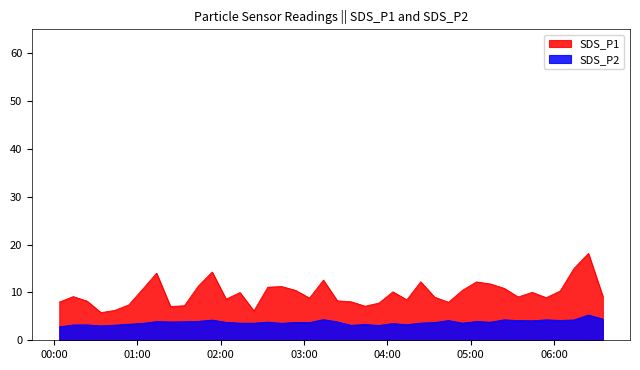

True or false: SDS_P1 and SDS_P2 intersect in this chart.

False